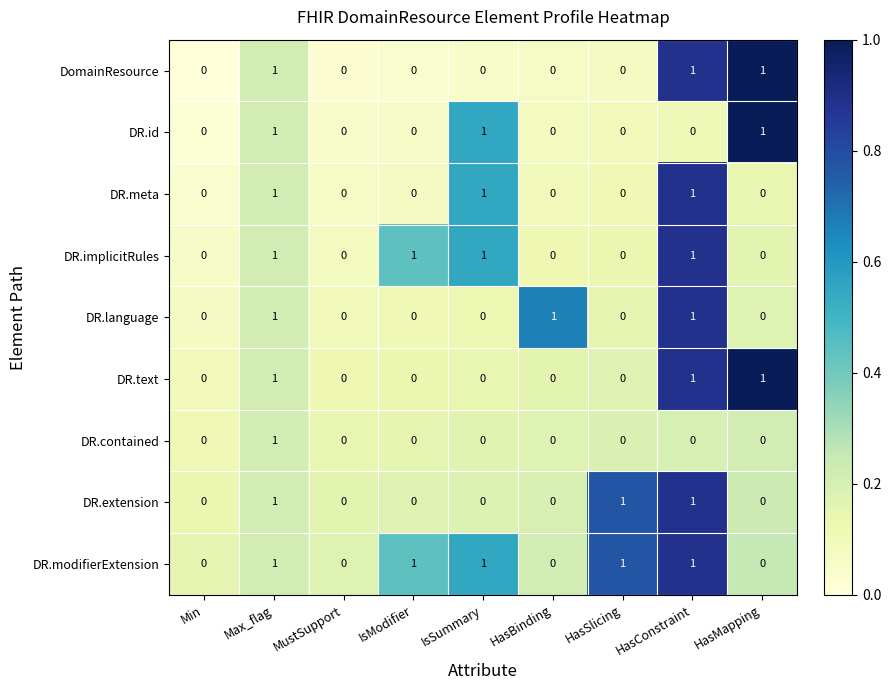

What is the sum of all DR.implicitRules values?

4